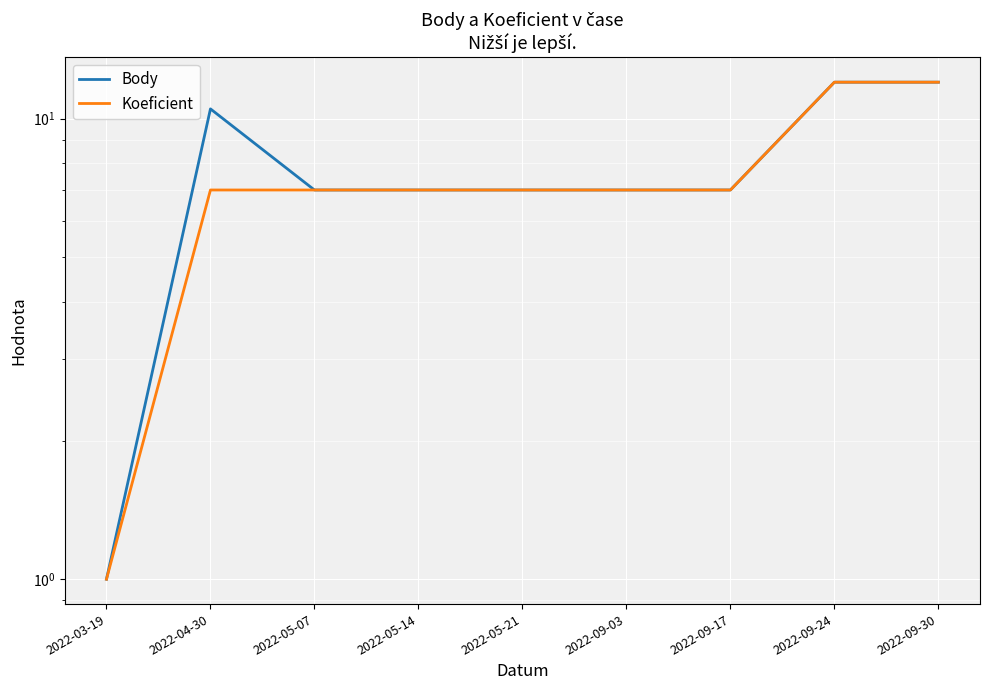

Reading right to left, what are all the values shown in this chart?

Body: 2022-09-30=12.0	2022-09-24=12.0	2022-09-17=7.0	2022-09-03=7.0	2022-05-21=7.0	2022-05-14=7.0	2022-05-07=7.0	2022-04-30=10.5	2022-03-19=1.0
Koeficient: 2022-09-30=12.0	2022-09-24=12.0	2022-09-17=7.0	2022-09-03=7.0	2022-05-21=7.0	2022-05-14=7.0	2022-05-07=7.0	2022-04-30=7.0	2022-03-19=1.0